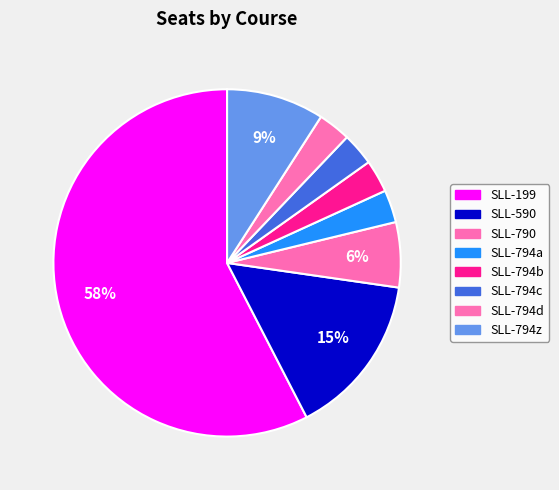

How many segments does this pie chart have?

8